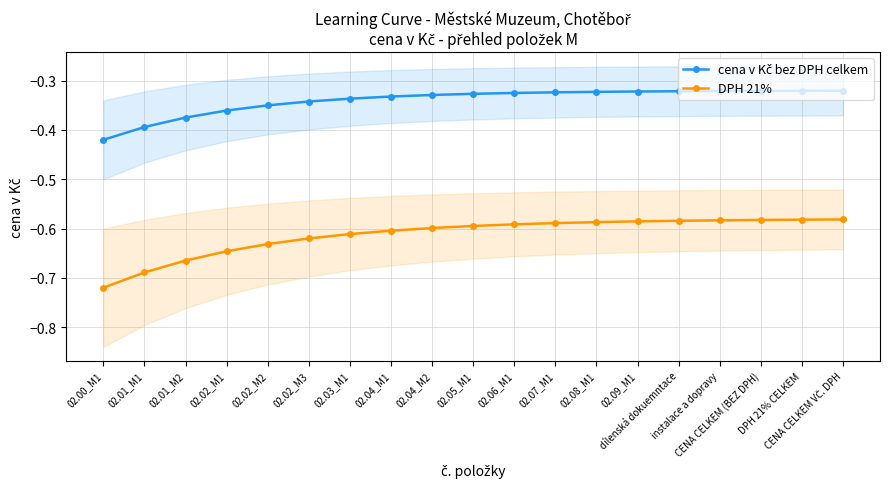

True or false: cena v Kč bez DPH celkem and DPH 21% intersect in this chart.

False